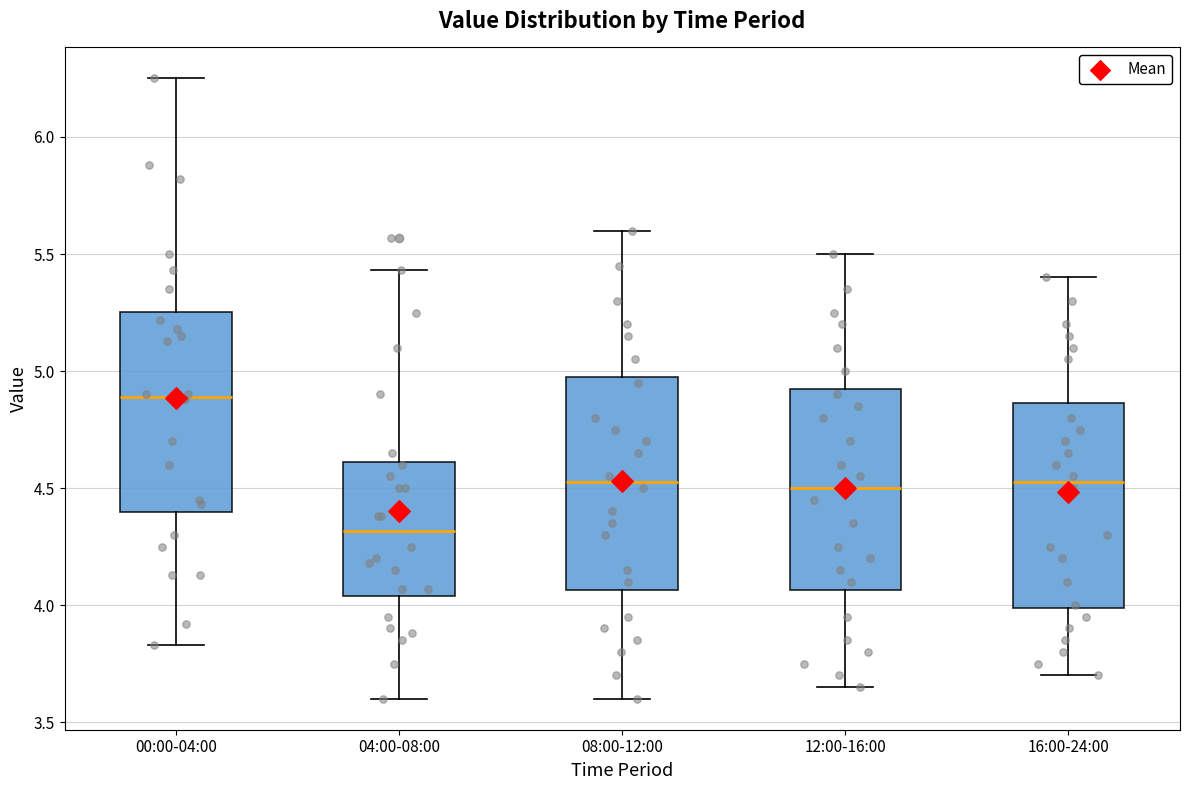

Reading left to right, transcribe this box plot: for each box, give where its median line is, the range the box spans, and where its two whiskers end, as read against the y-axis. The values are not printed on the chart, so give them approximately, as read against the axis.

00:00-04:00: median 4.90, box 4.40 to 5.25, whiskers 3.85 to 6.25
04:00-08:00: median 4.30, box 4.05 to 4.60, whiskers 3.60 to 5.45
08:00-12:00: median 4.55, box 4.05 to 5.00, whiskers 3.60 to 5.60
12:00-16:00: median 4.50, box 4.05 to 4.95, whiskers 3.65 to 5.50
16:00-24:00: median 4.55, box 4.00 to 4.85, whiskers 3.70 to 5.40